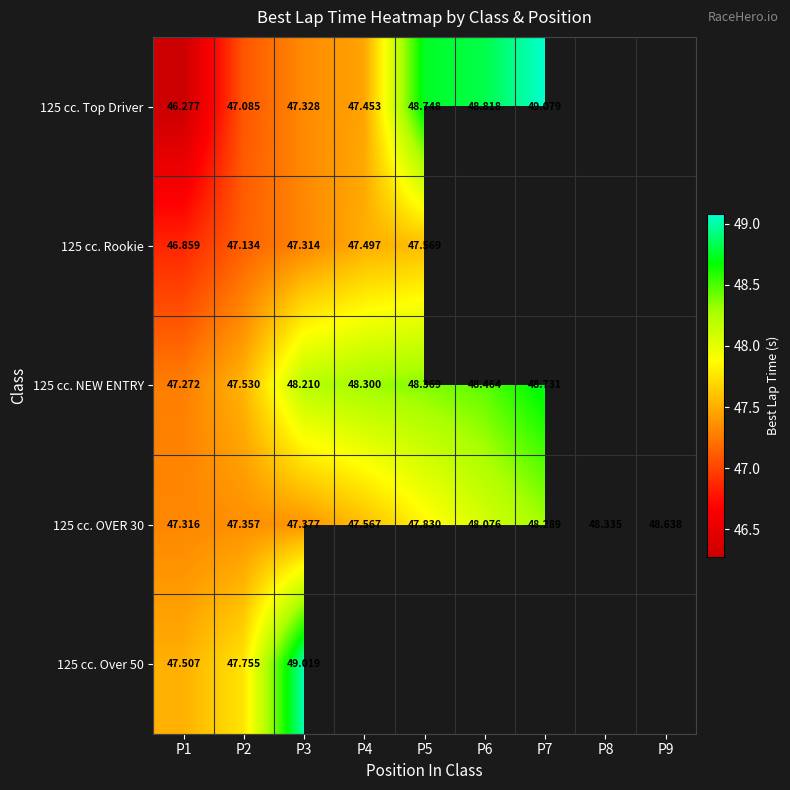

Is it true that 125 cc. Top Driver equals 48.7 at P5?

True